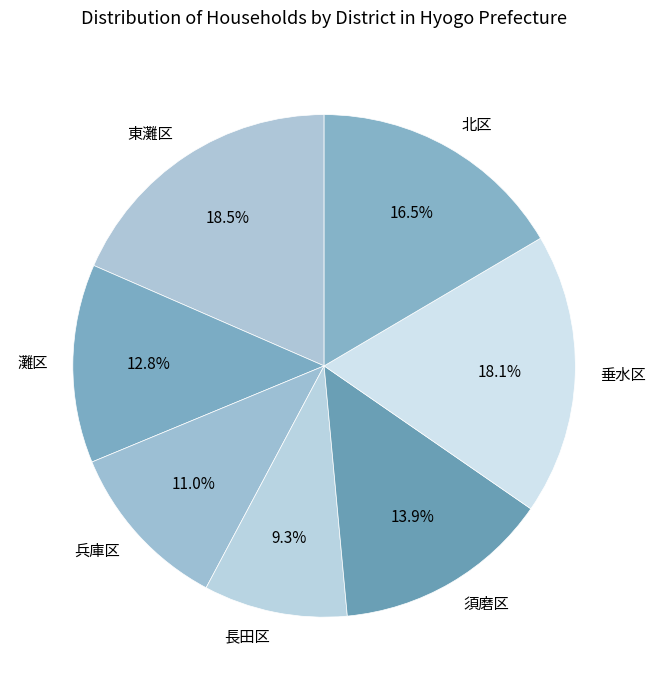

Which category has the smallest portion of the pie?

長田区